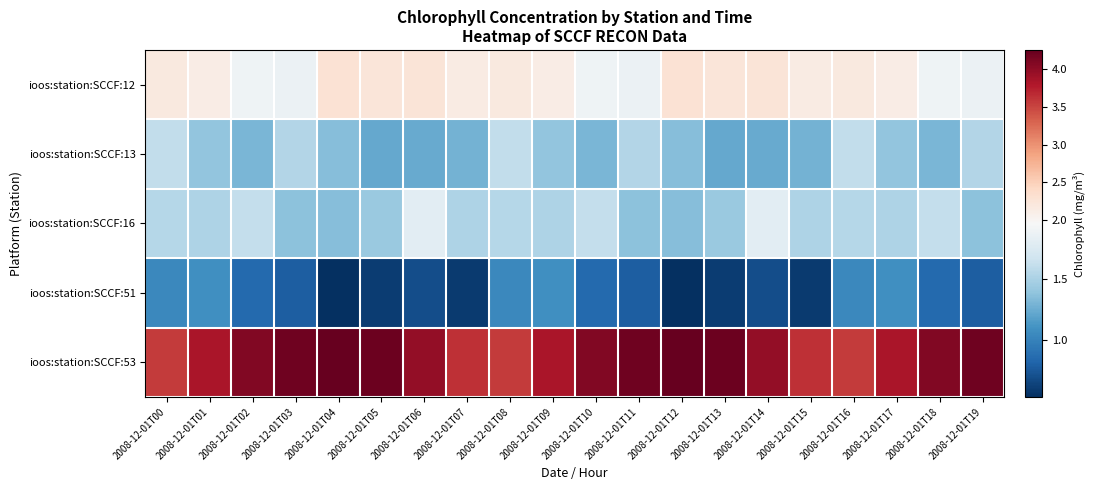

Count the number of data series in this chart.

5